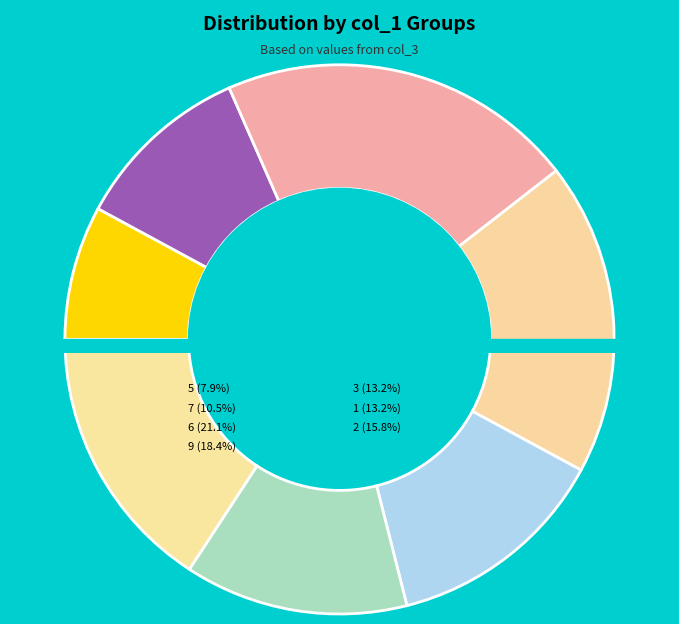

To the nearest percent, what percentage of the pie is 7?

11%